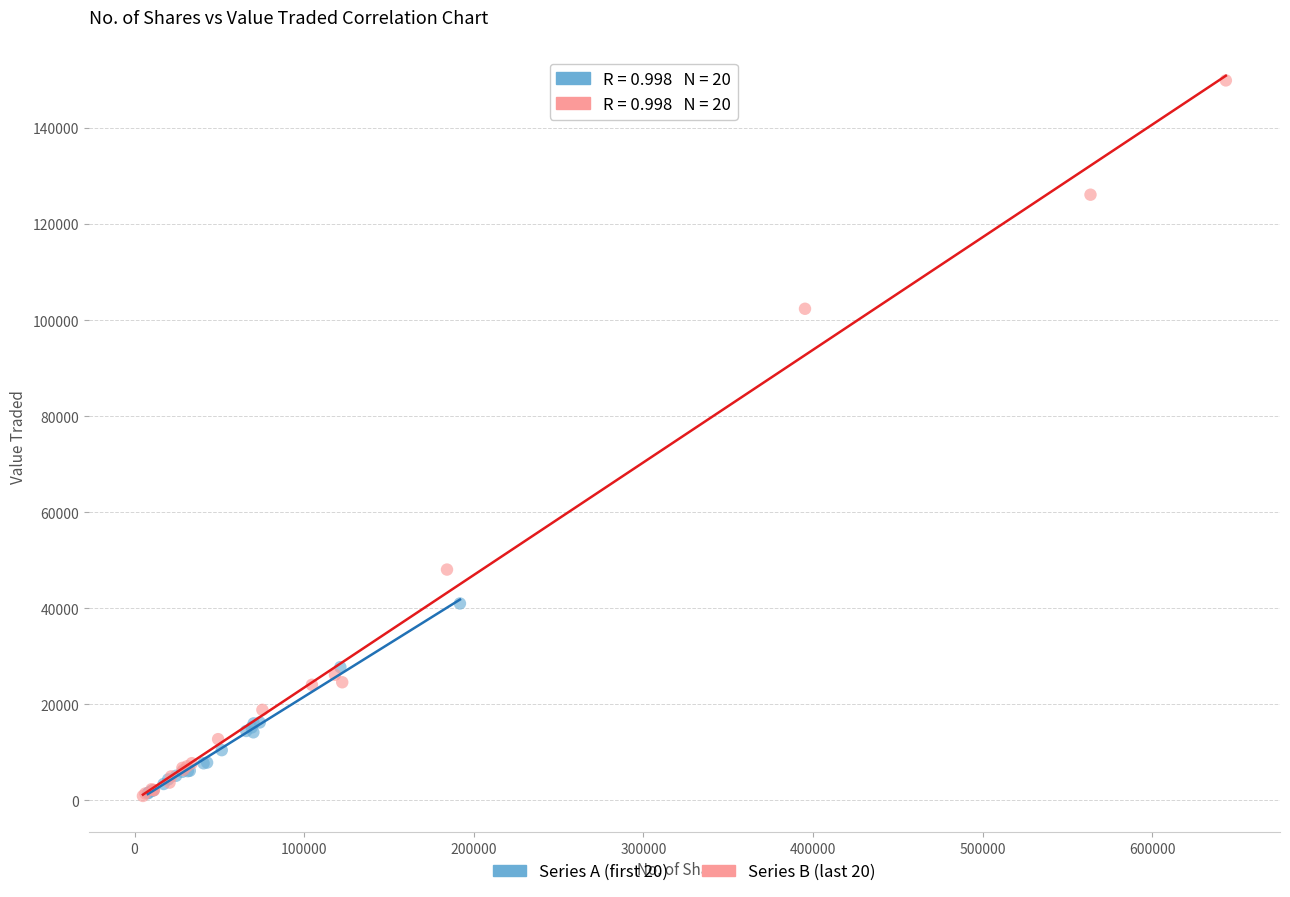

Which series reaches the maximum Y coordinate?

Series B (last 20)